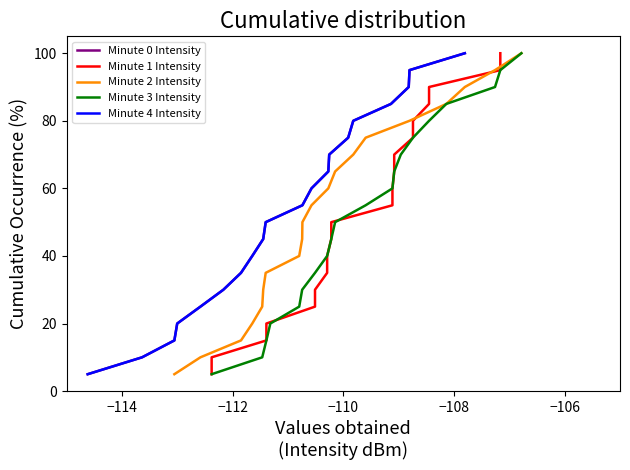

True or false: Minute 3 Intensity and Minute 0 Intensity cross at least once.

False